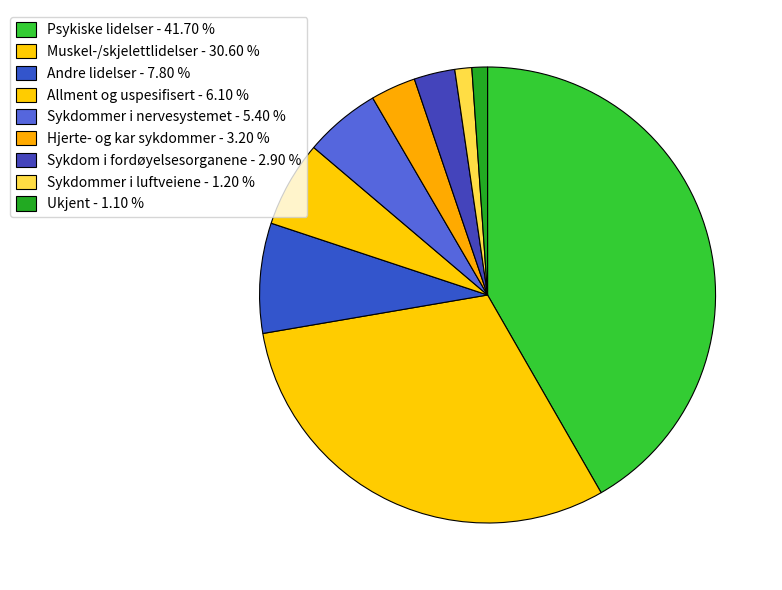

Count the number of slices in the pie.

9